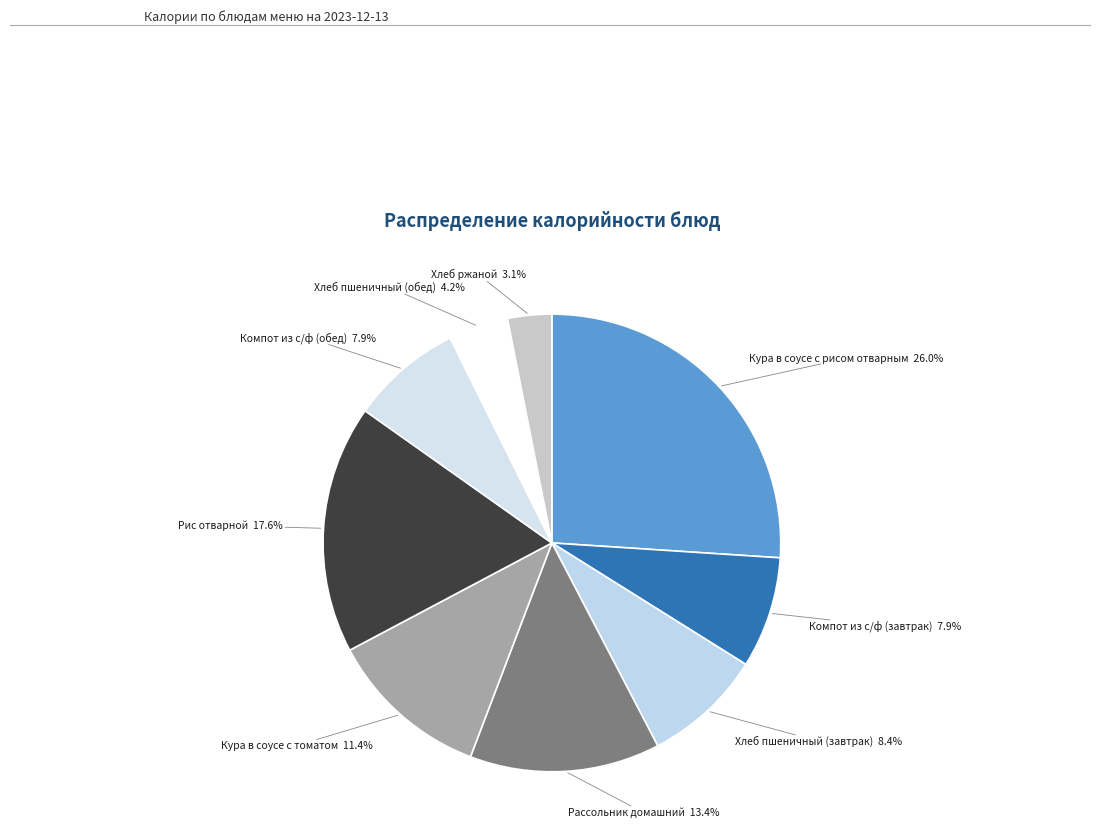

What is the smallest slice in the pie chart?

Хлеб ржаной